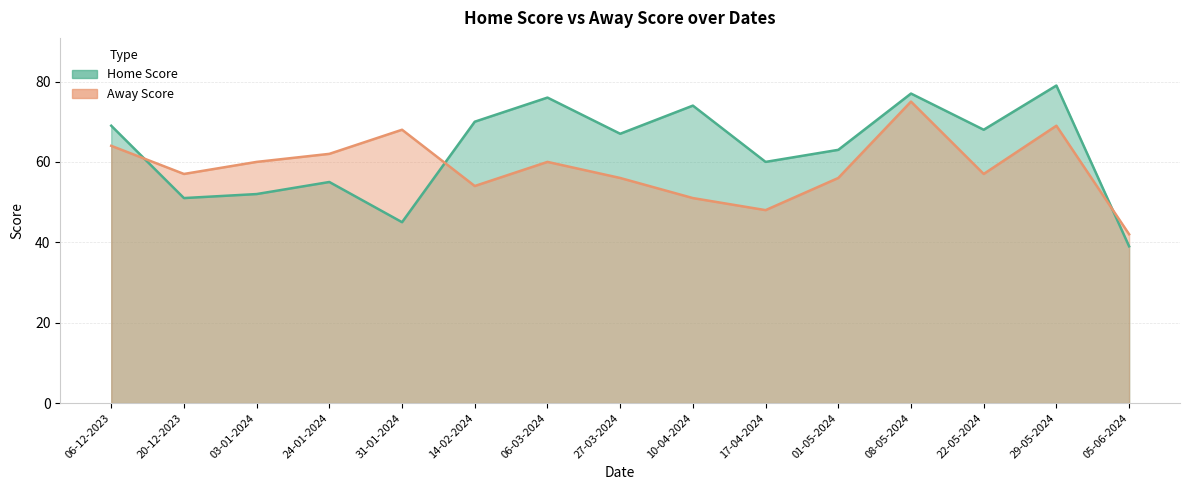

Is the value of Away Score at 06-12-2023 greater than the value of Home Score at 24-01-2024?

Yes